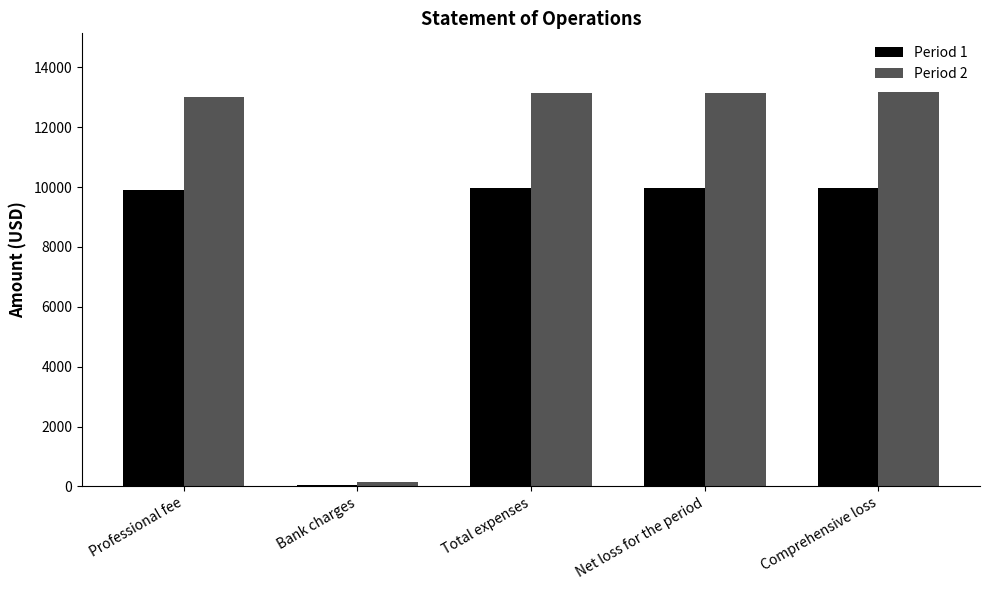

What is the minimum value for Period 2?

152